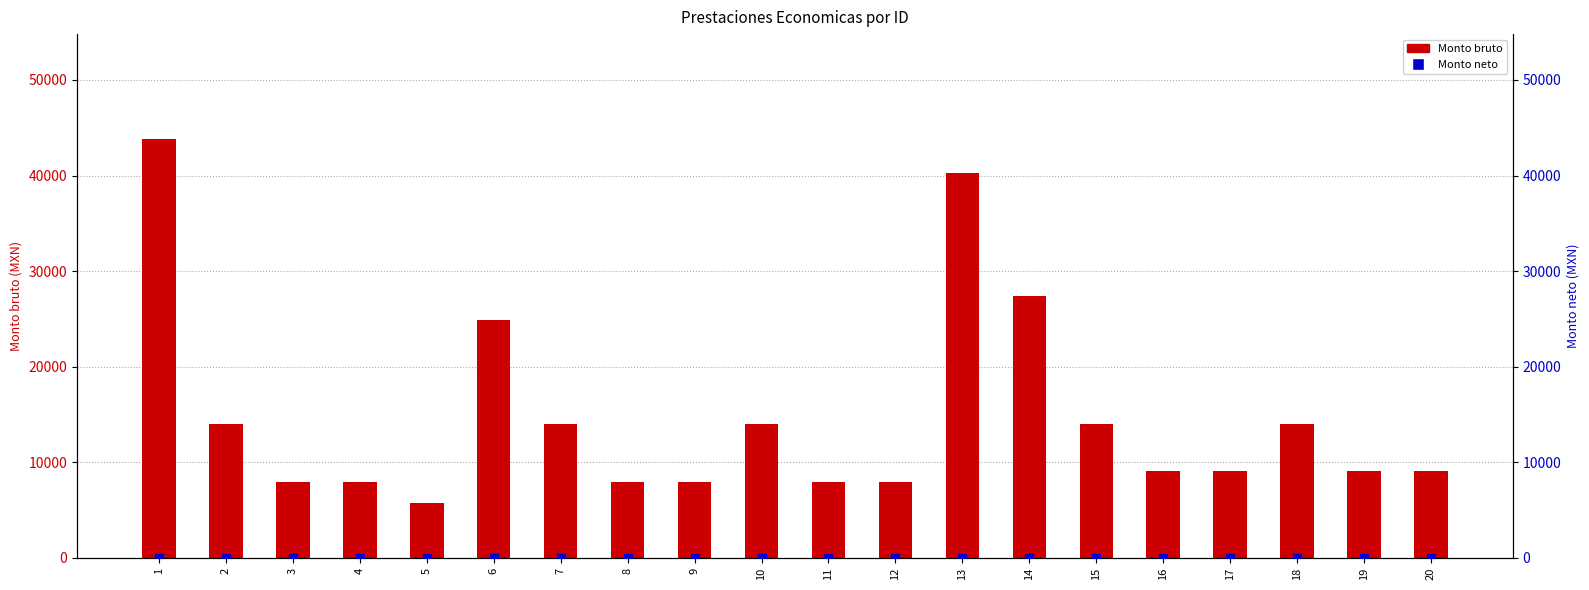

Is the value of Monto neto at 18 greater than the value of Monto bruto at 8?

No